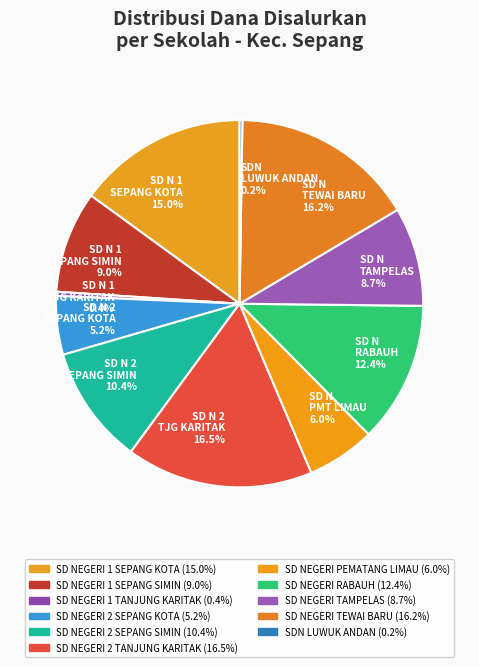

What is the smallest slice in the pie chart?

SDN LUWUK ANDAN